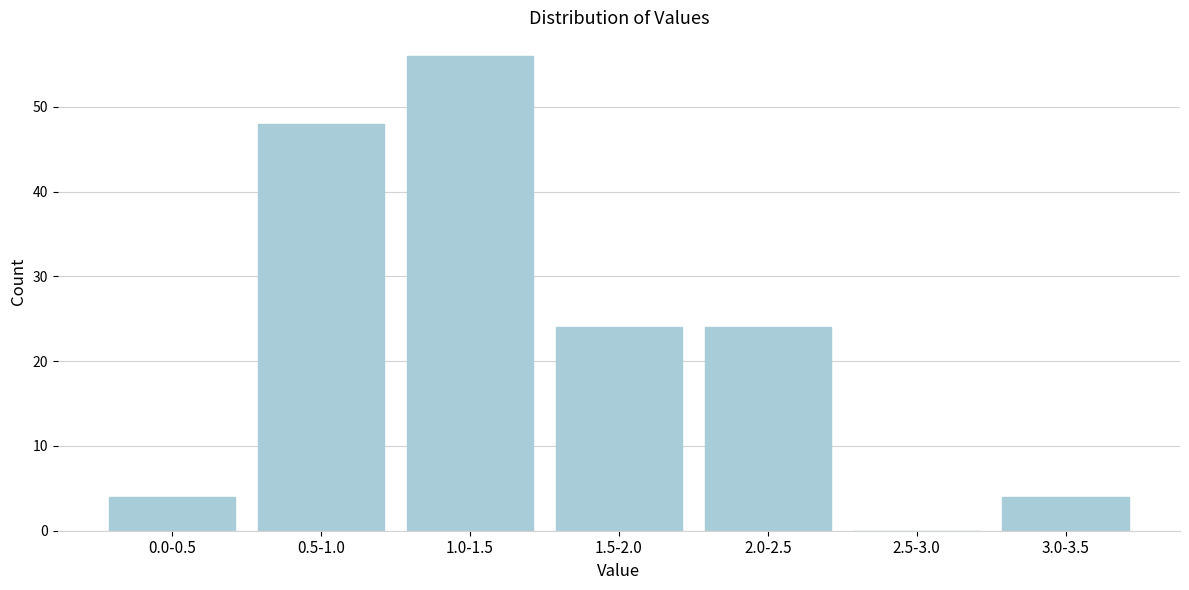

Reading left to right, what are all the values shown in this chart?

0.0-0.5=4	0.5-1.0=48	1.0-1.5=56	1.5-2.0=24	2.0-2.5=24	2.5-3.0=0	3.0-3.5=4